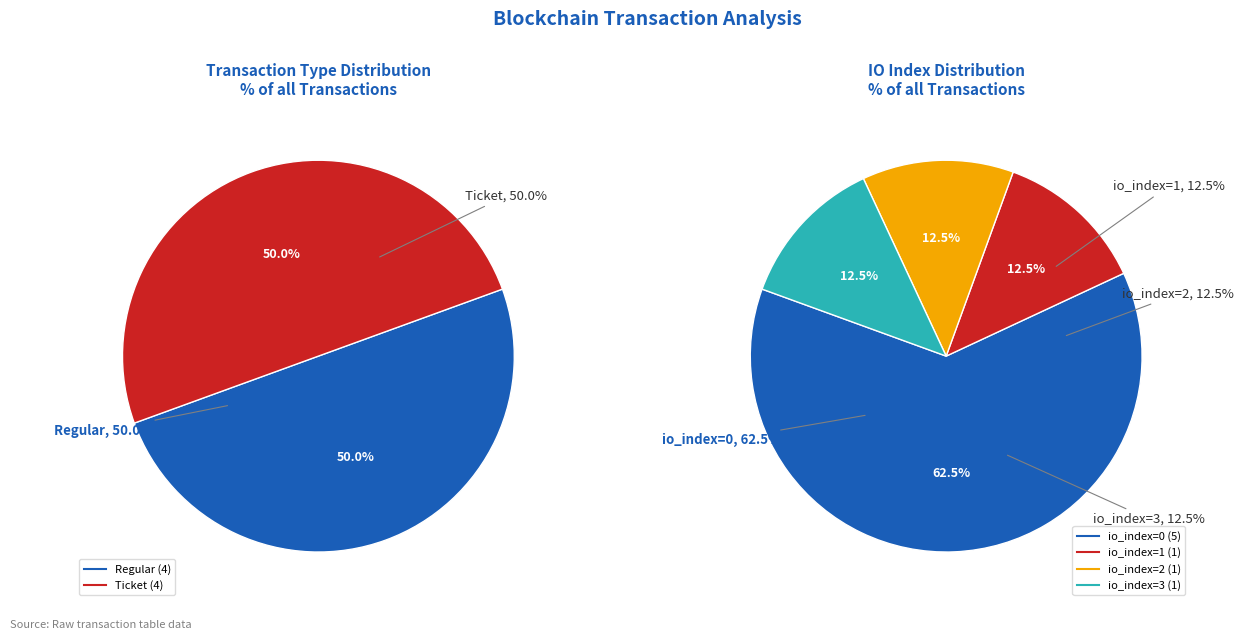

Is Regular the majority of the pie?

No